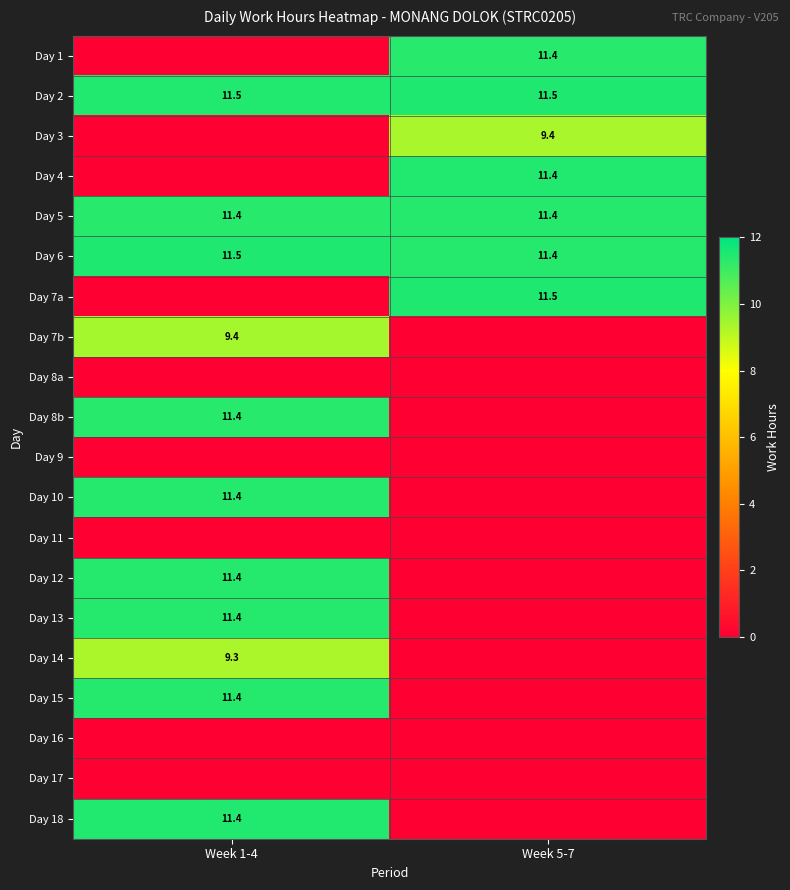

What is the average value of the Day 2 series?

11.5